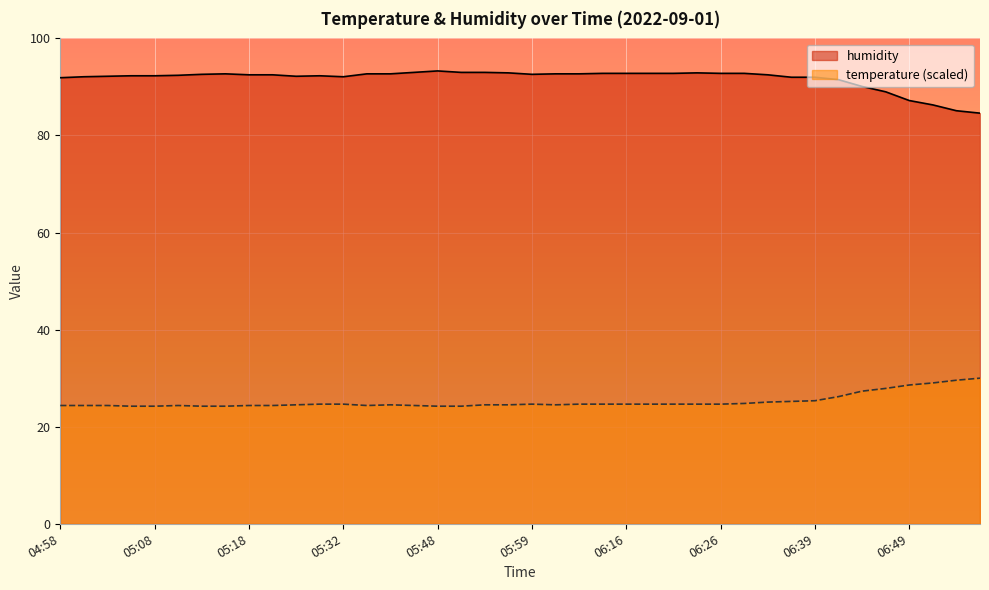

What is the difference between the maximum and second lowest values in the temperature series?

5.8